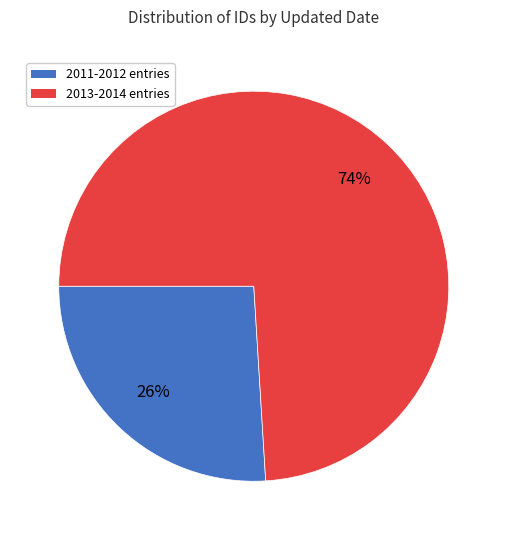

Combined, do 2011-2012 entries and 2013-2014 entries account for over 50%?

Yes